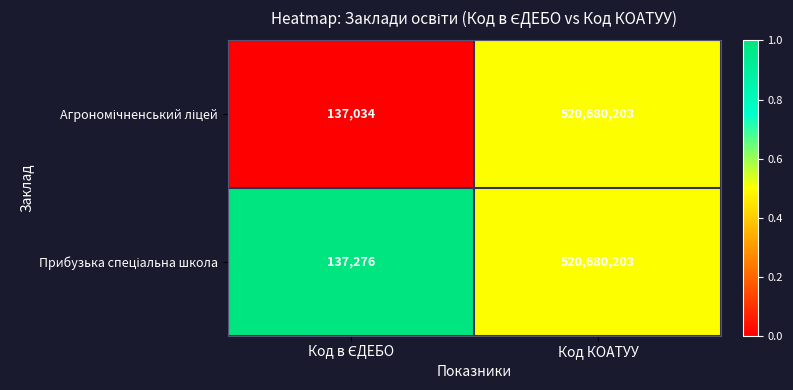

At which category is the sum across all series the highest?

Код КОАТУУ